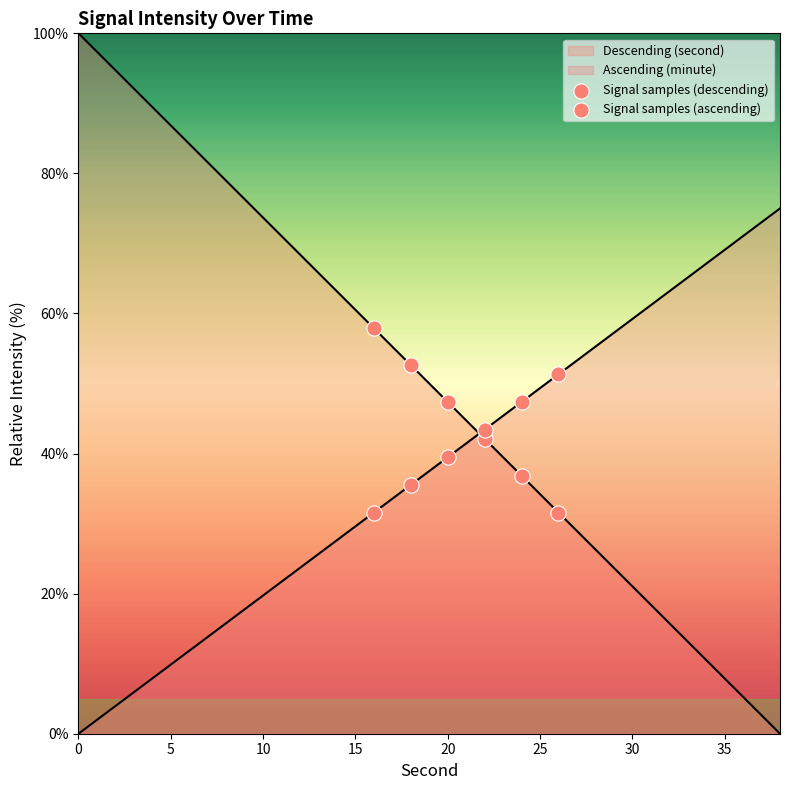

Which series has the largest total across all categories?

Signal samples (descending)